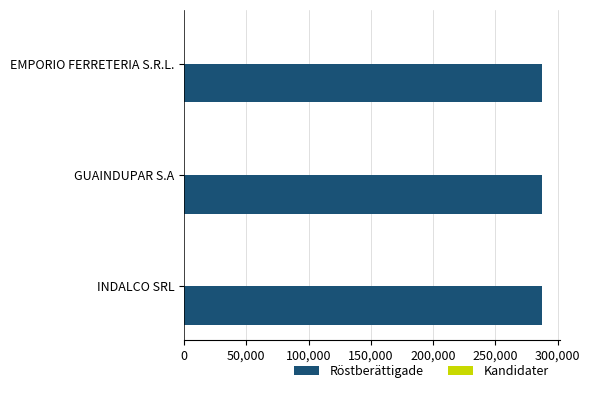

Count the number of categories in the chart.

3